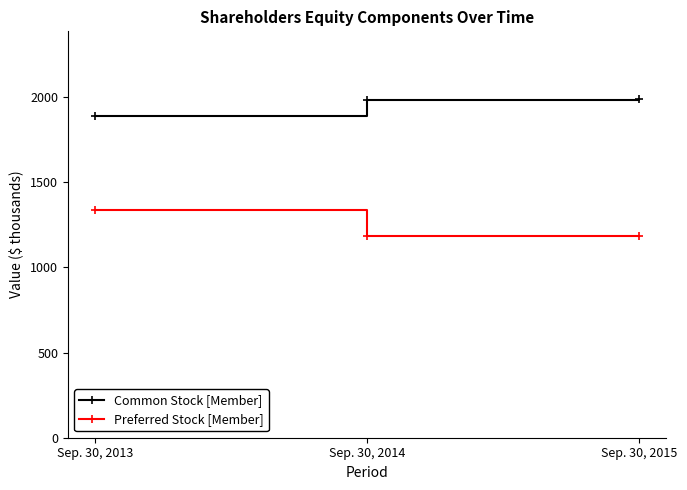

Which series has the widest spread of values?

Preferred Stock [Member]